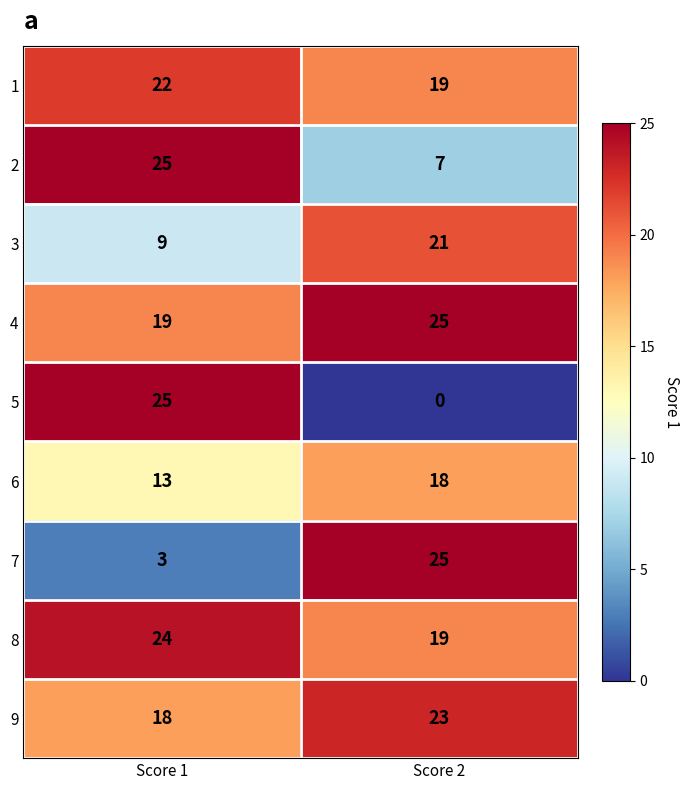

Which series changed the most between Score 1 and Score 2?

5